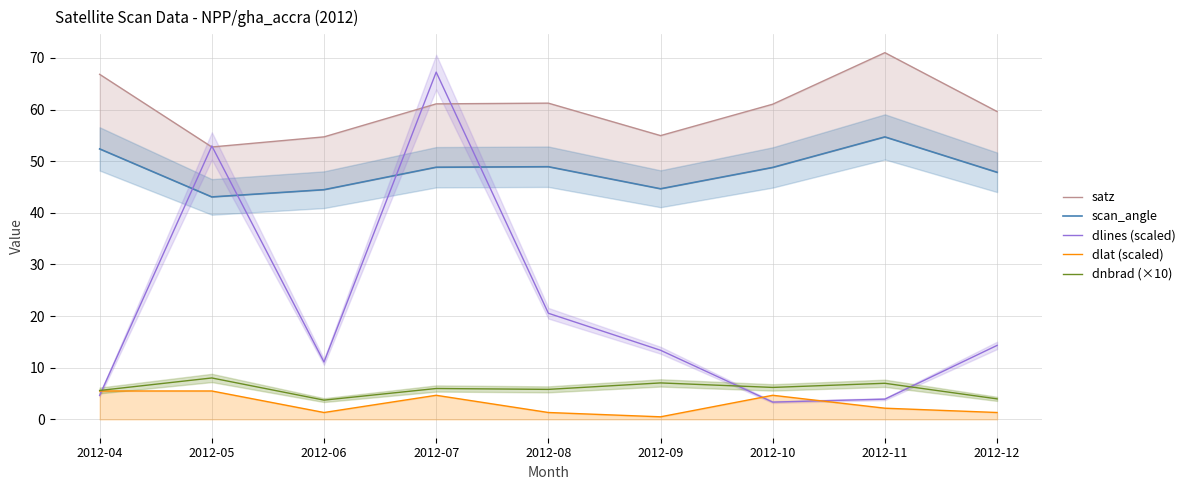

The satz series shows 61.0 at 2012-10. True or false?

True